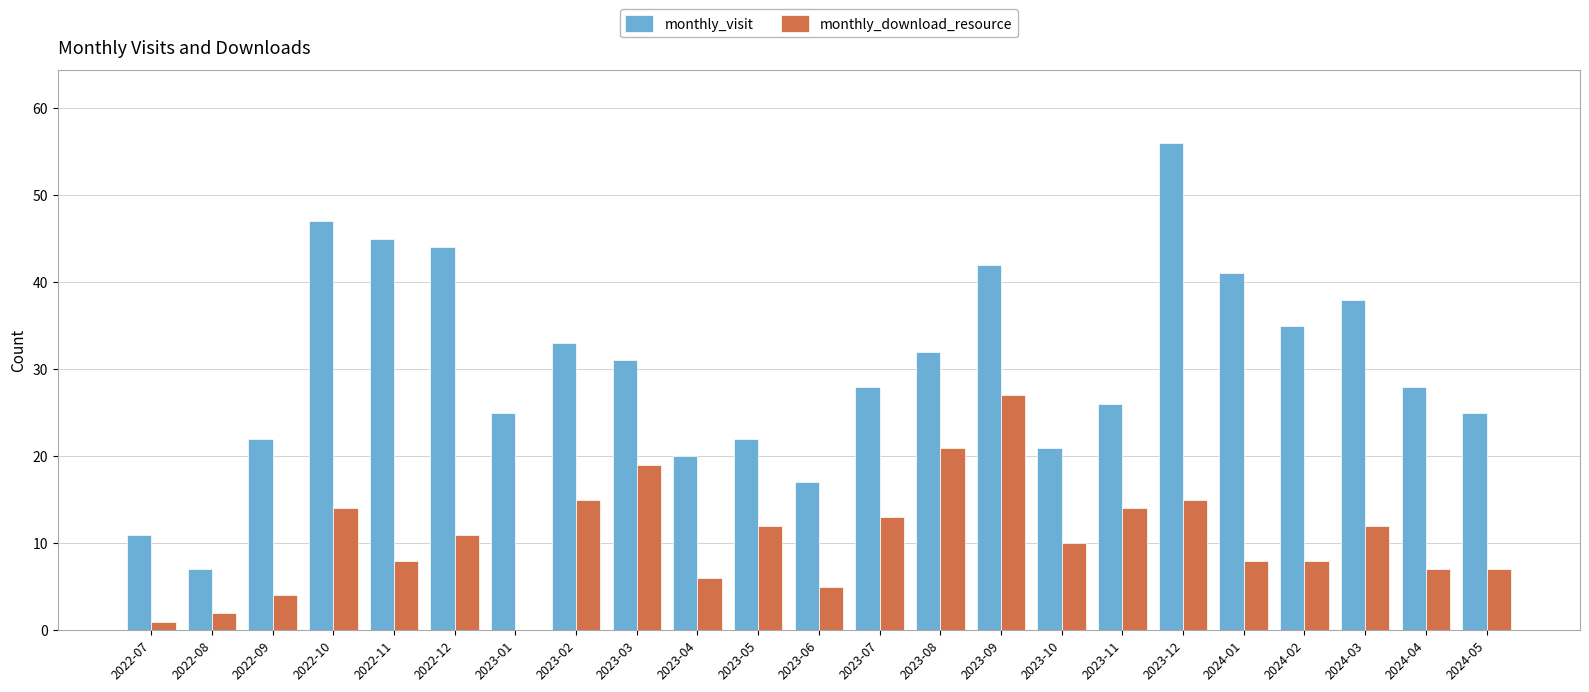

Which series changed the most between 2022-08 and 2024-01?

monthly_visit